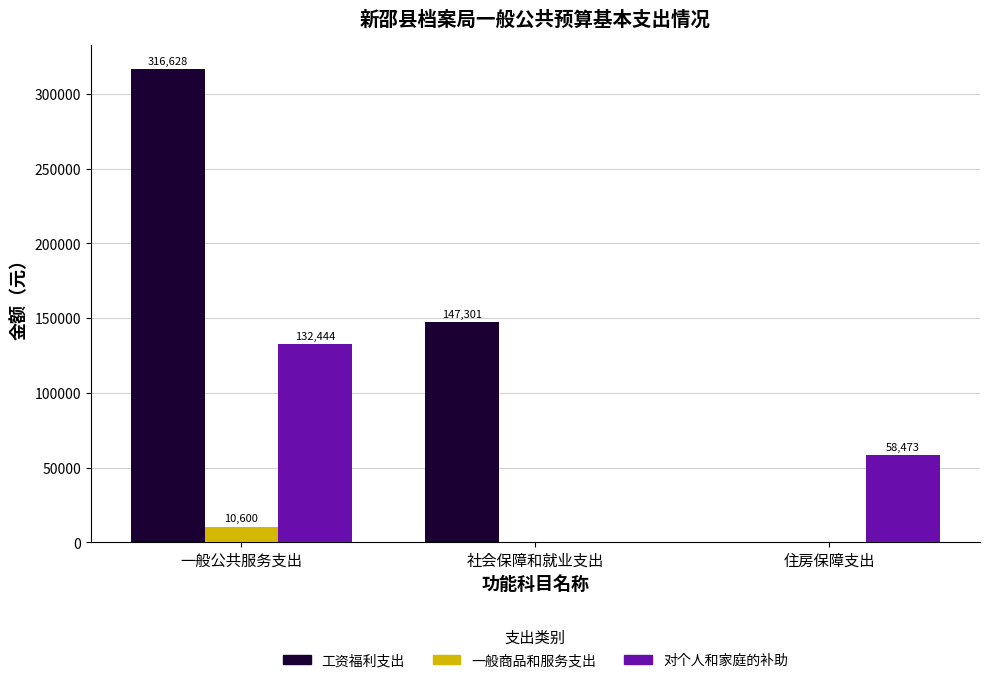

The 一般商品和服务支出 series shows 0.0 at 社会保障和就业支出. True or false?

True